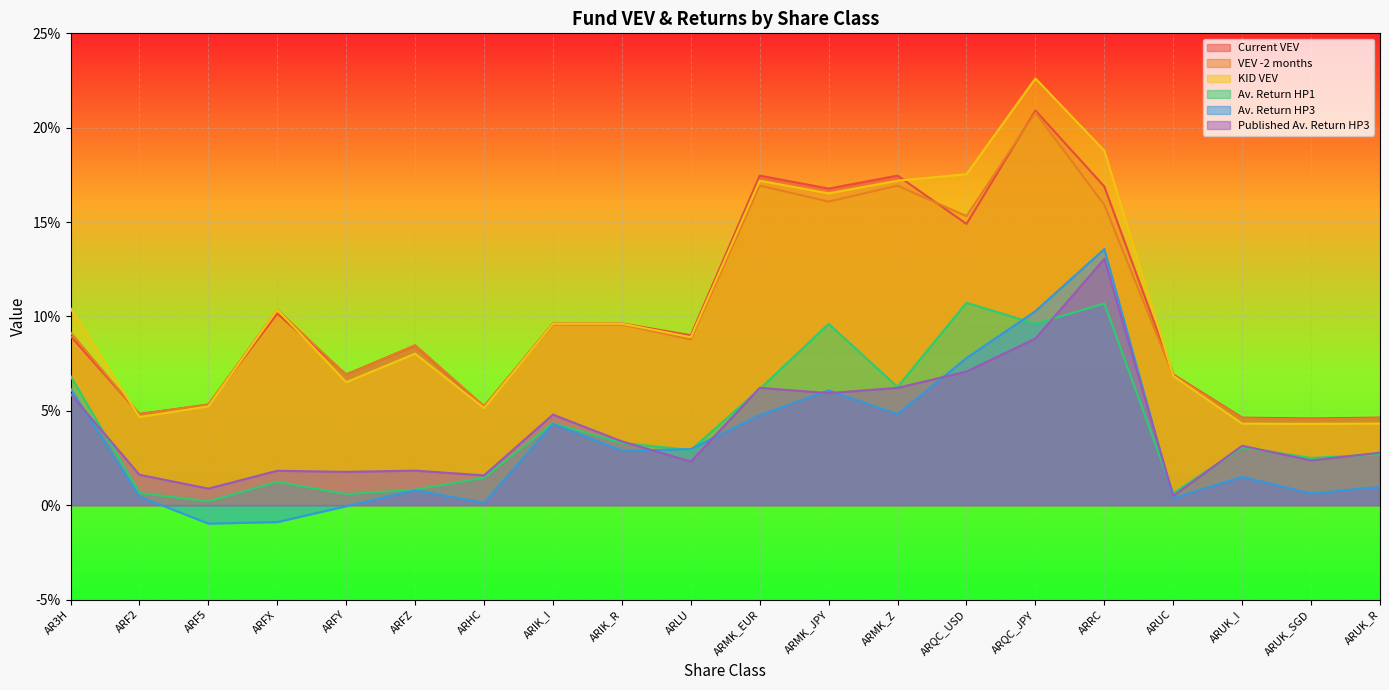

True or false: Av. Return HP3 and Current VEV cross at least once.

False